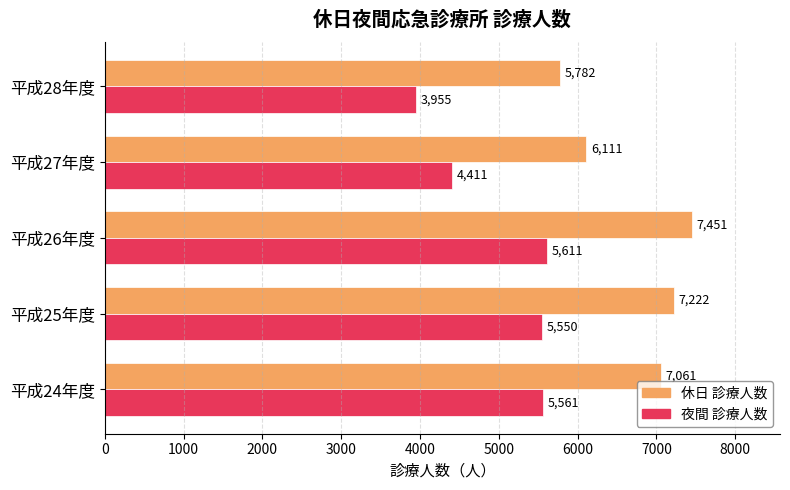

At how many categories does at least one series exceed 5618?

5